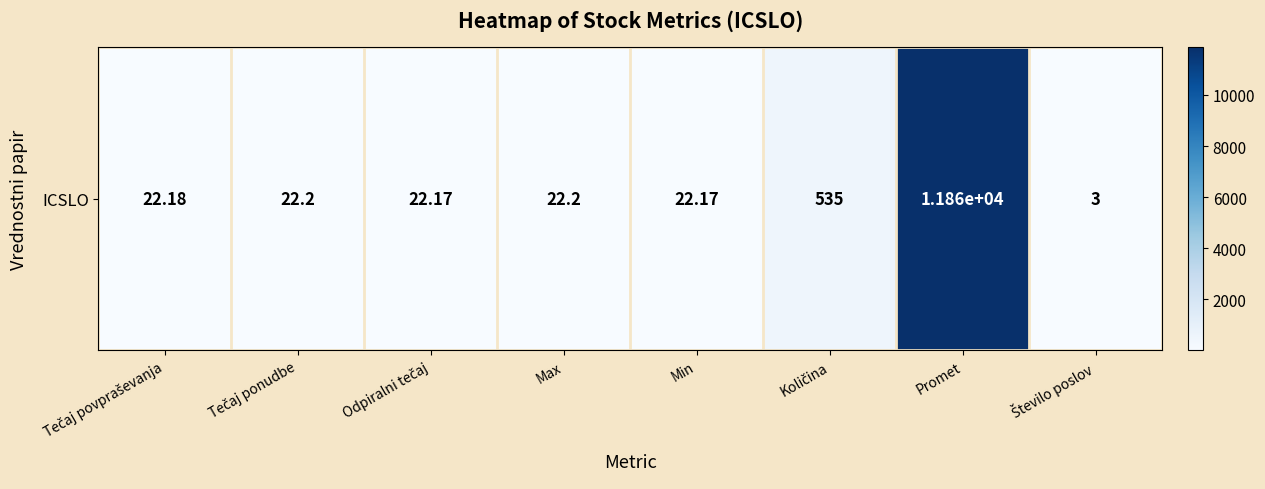

The value at Število poslov is 3.0. True or false?

True